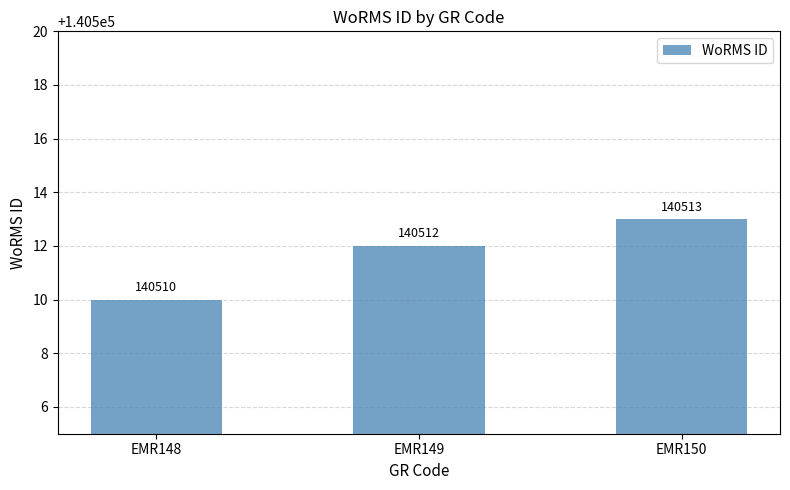

True or false: the data shows 140512 at EMR149.

True